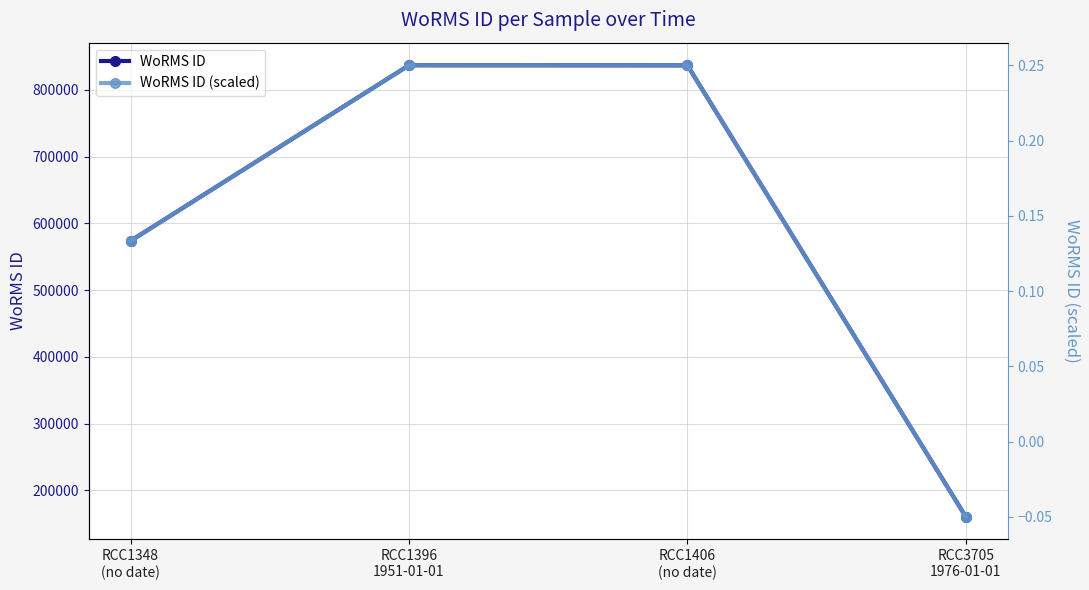

What is the difference between the highest and lowest values at RCC1396
1951-01-01?

837014.8